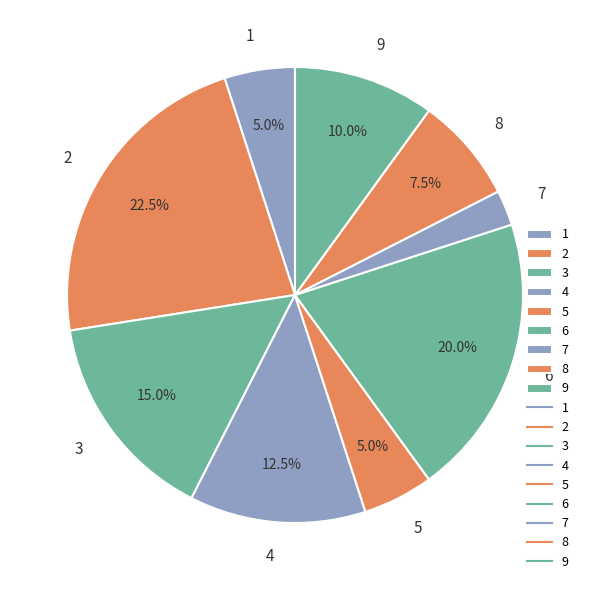

Which slice is the smallest?

7